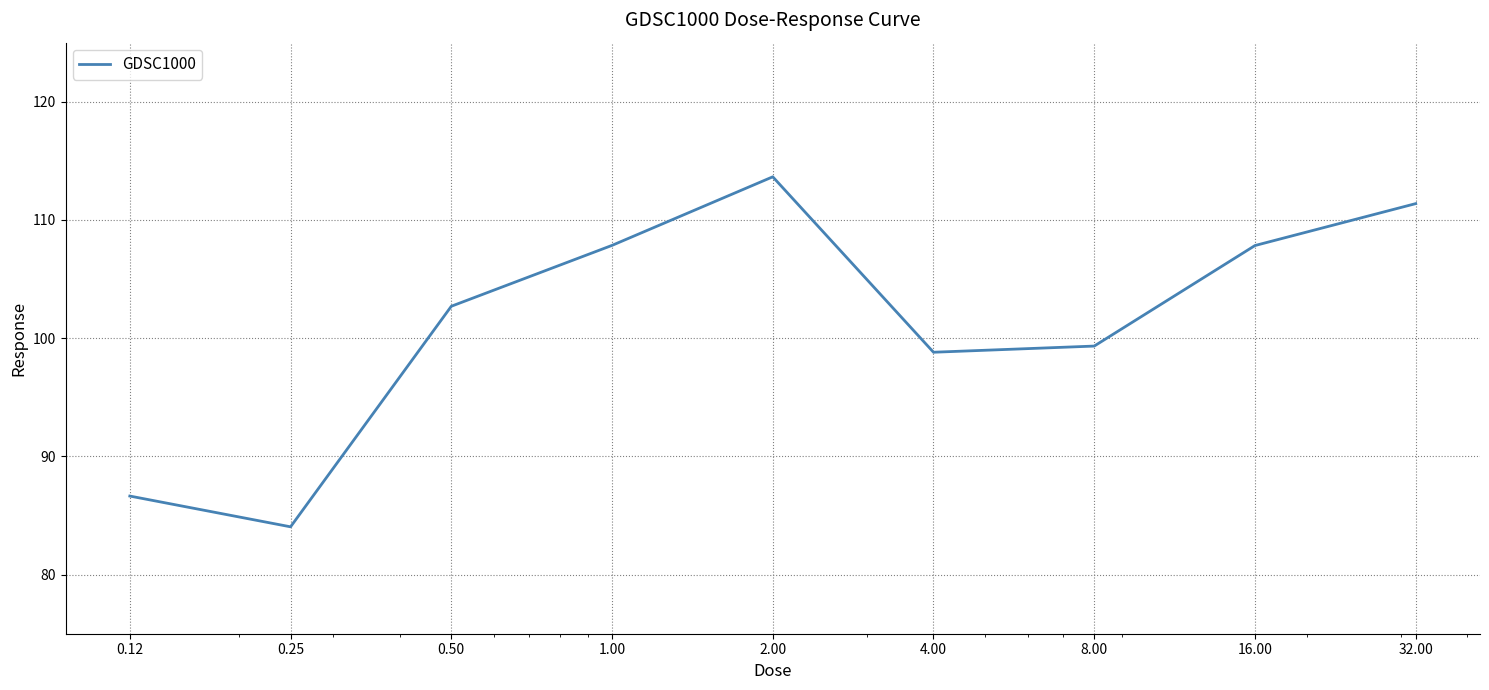

What is the difference between the second highest and minimum values?

27.3